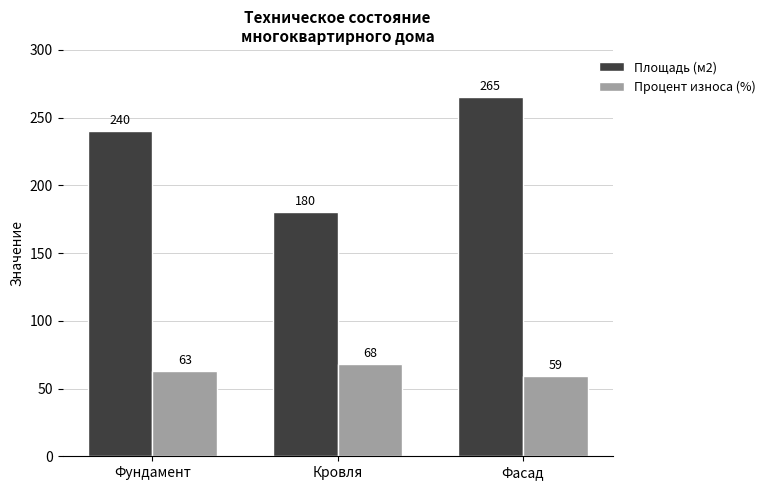

Which label corresponds to the largest value in the chart?

Фасад